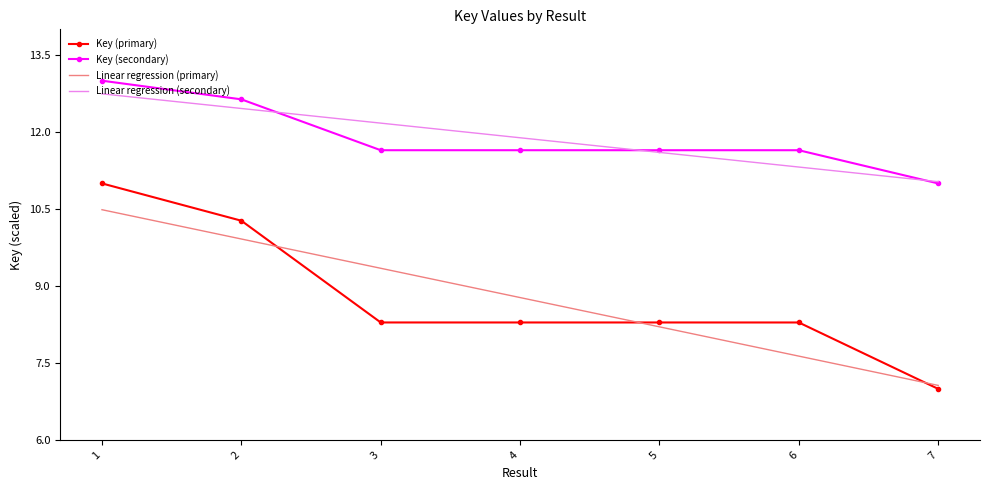

True or false: the data has more than 2 interior local peaks.

False